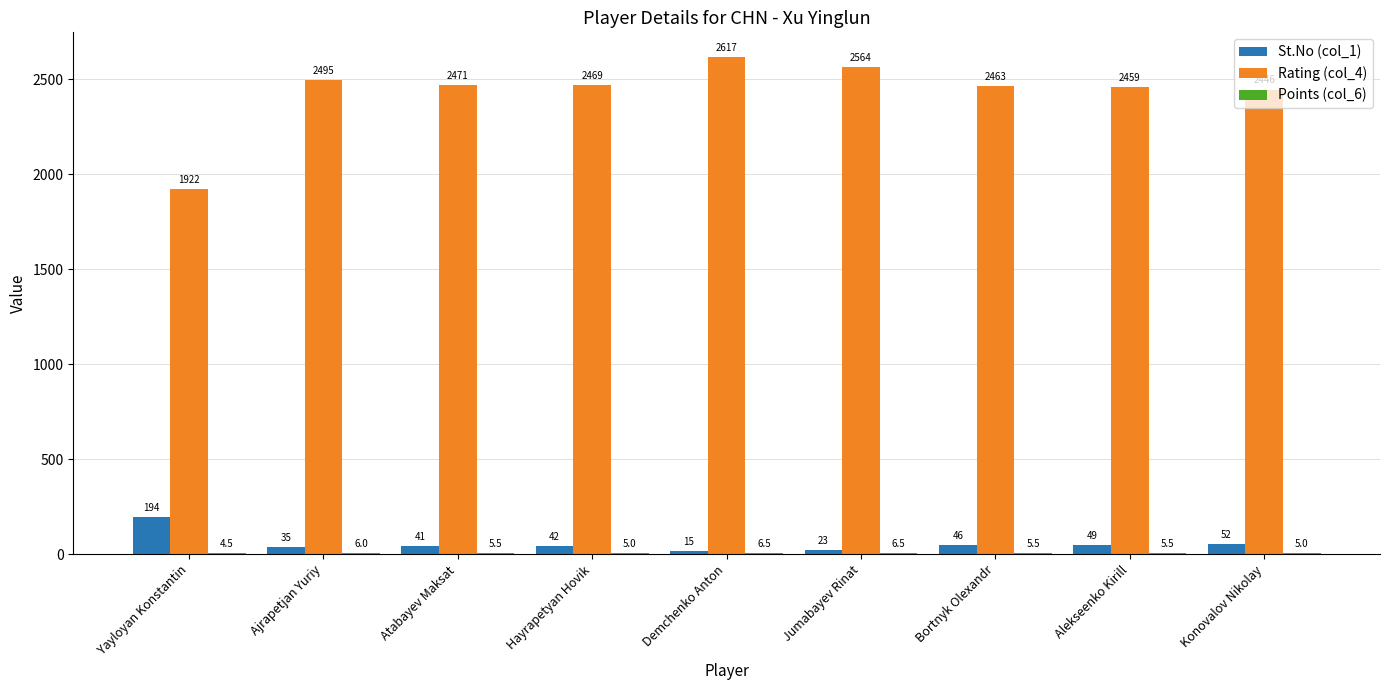

What is the highest value of the St.No (col_1) series?

194.0